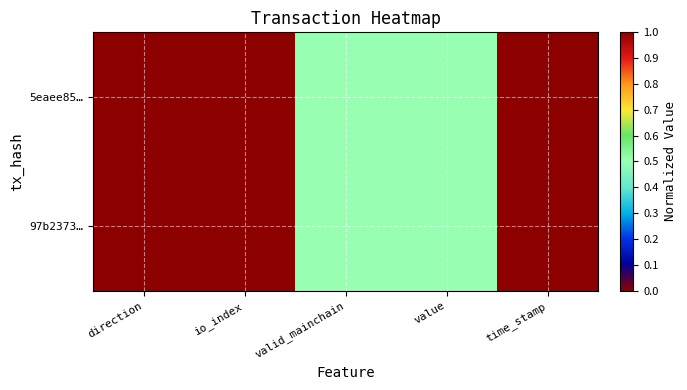

Reading right to left, list all the values displayed in this chart.

5eaee85…: time_stamp=1.0	value=0.5	valid_mainchain=0.5	io_index=1.0	direction=0.0
97b2373…: time_stamp=0.0	value=0.5	valid_mainchain=0.5	io_index=0.0	direction=1.0